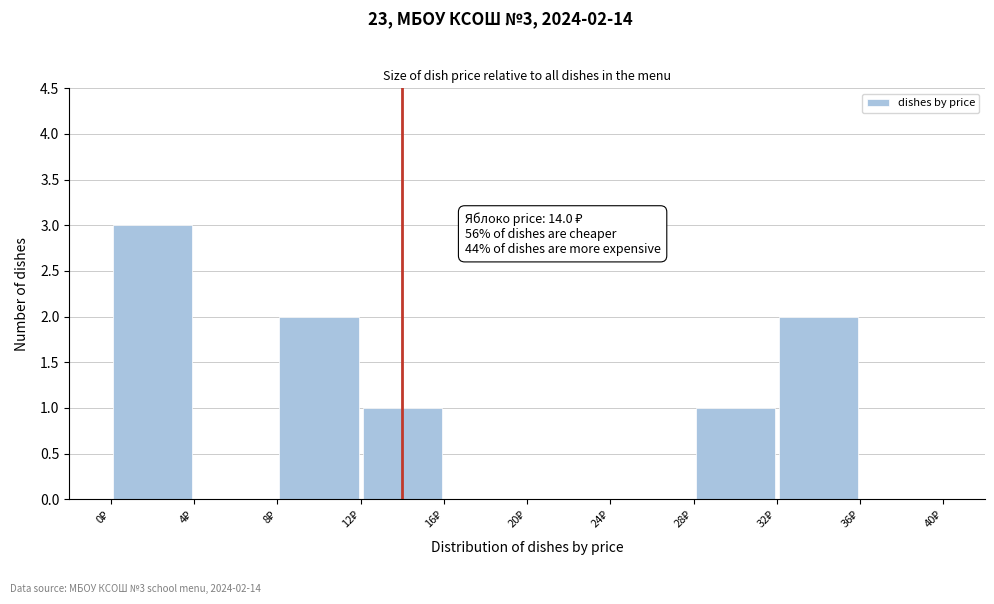

Which range on the x-axis has the tallest bar?

0 to 4